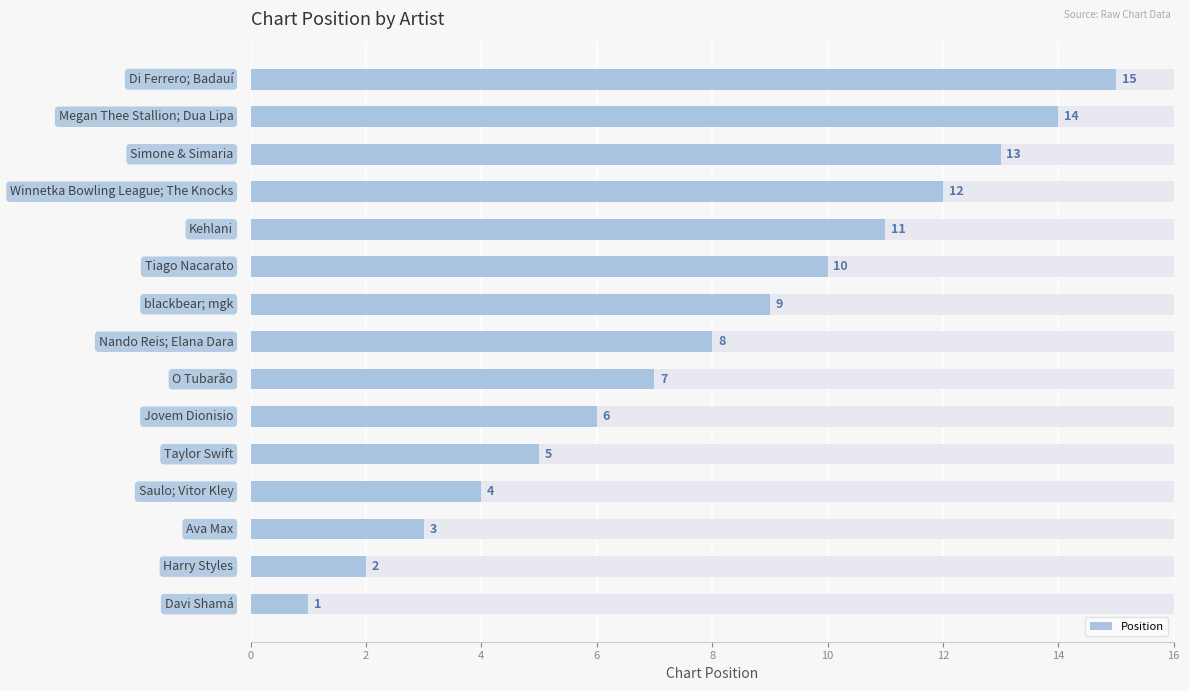

How many bars are there in total?

15